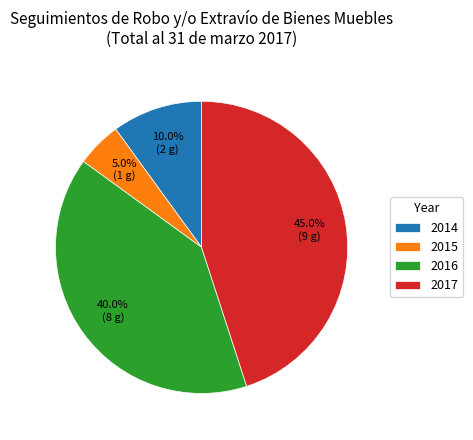

True or false: 2015 accounts for 1% of the total.

False